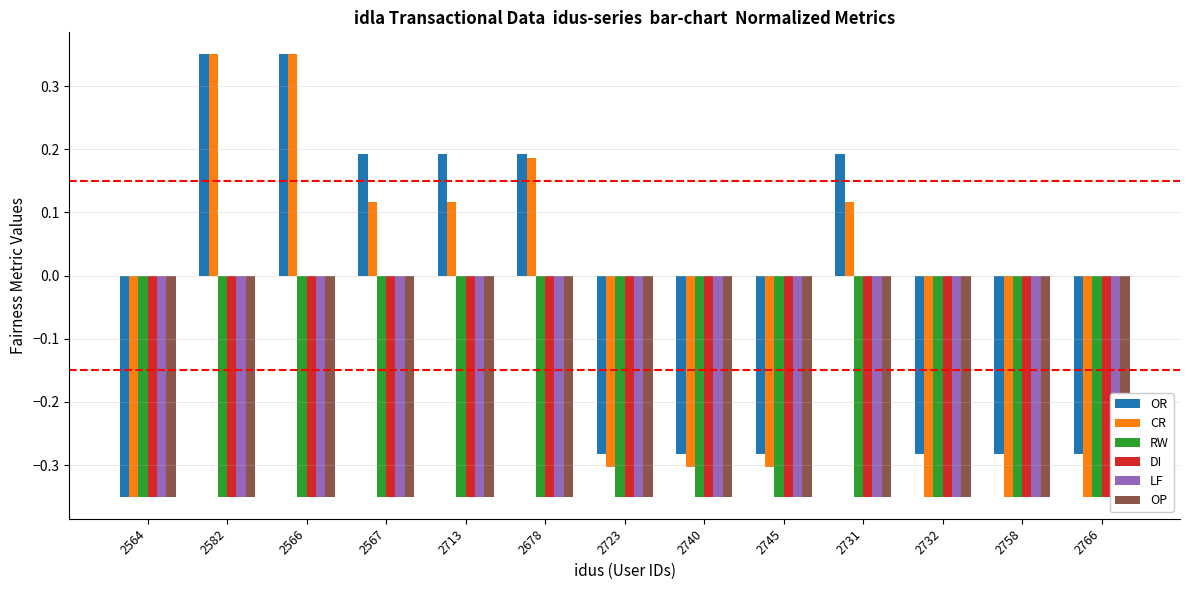

Is the value of OR at 2678 greater than the value of CR at 2678?

Yes